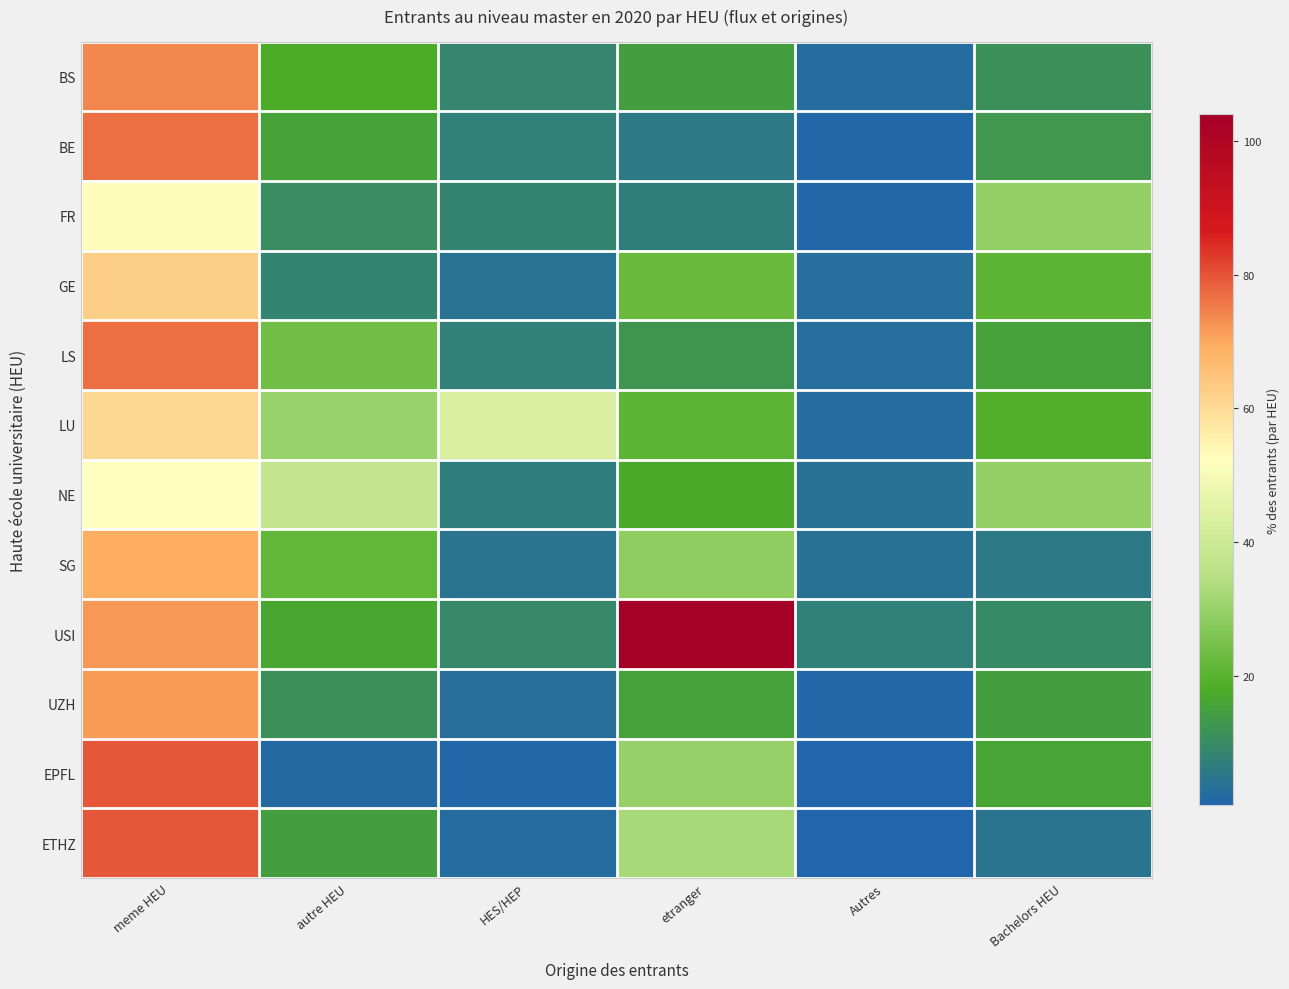

Reading left to right, list all the values displayed in this chart.

BS: meme HEU=74.0	autre HEU=17.7	HES/HEP=9.0	etranger=14.6	Autres=2.4	Bachelors HEU=11.2
BE: meme HEU=76.7	autre HEU=15.9	HES/HEP=7.4	etranger=5.5	Autres=1.4	Bachelors HEU=12.9
FR: meme HEU=53.0	autre HEU=10.7	HES/HEP=8.4	etranger=7.0	Autres=1.3	Bachelors HEU=29.3
GE: meme HEU=62.7	autre HEU=8.3	HES/HEP=4.0	etranger=22.5	Autres=2.7	Bachelors HEU=20.5
LS: meme HEU=76.7	autre HEU=23.7	HES/HEP=7.3	etranger=12.3	Autres=2.6	Bachelors HEU=15.4
LU: meme HEU=60.9	autre HEU=30.3	HES/HEP=43.5	etranger=20.7	Autres=2.2	Bachelors HEU=18.8
NE: meme HEU=52.2	autre HEU=37.7	HES/HEP=6.5	etranger=17.5	Autres=3.6	Bachelors HEU=29.4
SG: meme HEU=69.4	autre HEU=21.5	HES/HEP=4.4	etranger=28.5	Autres=3.4	Bachelors HEU=5.8
USI: meme HEU=71.9	autre HEU=16.7	HES/HEP=9.3	etranger=104.0	Autres=7.1	Bachelors HEU=9.6
UZH: meme HEU=71.3	autre HEU=11.4	HES/HEP=3.0	etranger=15.3	Autres=1.1	Bachelors HEU=14.4
EPFL: meme HEU=79.4	autre HEU=2.0	HES/HEP=1.1	etranger=29.7	Autres=0.6	Bachelors HEU=15.9
ETHZ: meme HEU=79.7	autre HEU=14.5	HES/HEP=2.3	etranger=32.6	Autres=0.8	Bachelors HEU=4.2